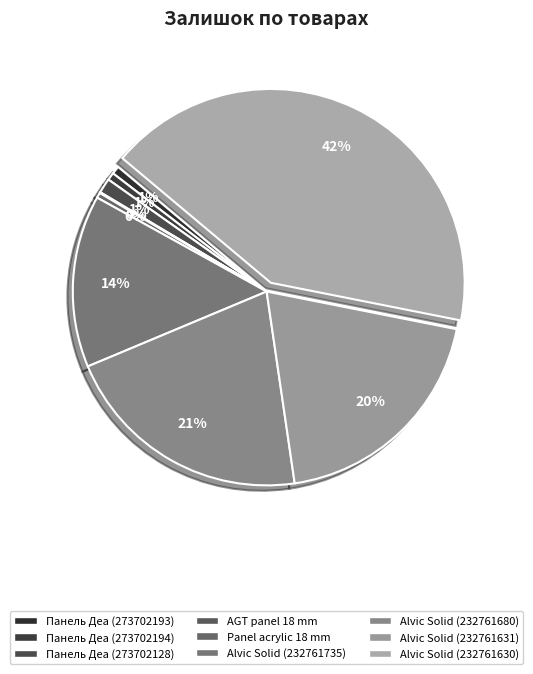

Rank the categories by value from highest to lowest.

Alvic Solid edge (232761630), Alvic Solid edge (232761680), Alvic Solid edge (232761631), Alvic Solid edge (232761735), Панель Skin Skin 18 мм. Деа (273702128), Панель Skin Skin 18 мм. Деа (273702193), Панель Skin Skin 18 мм. Деа (273702194), Panel acrylic Acrylic 18 mm. Uni, AGT panel 18 mm. Classic